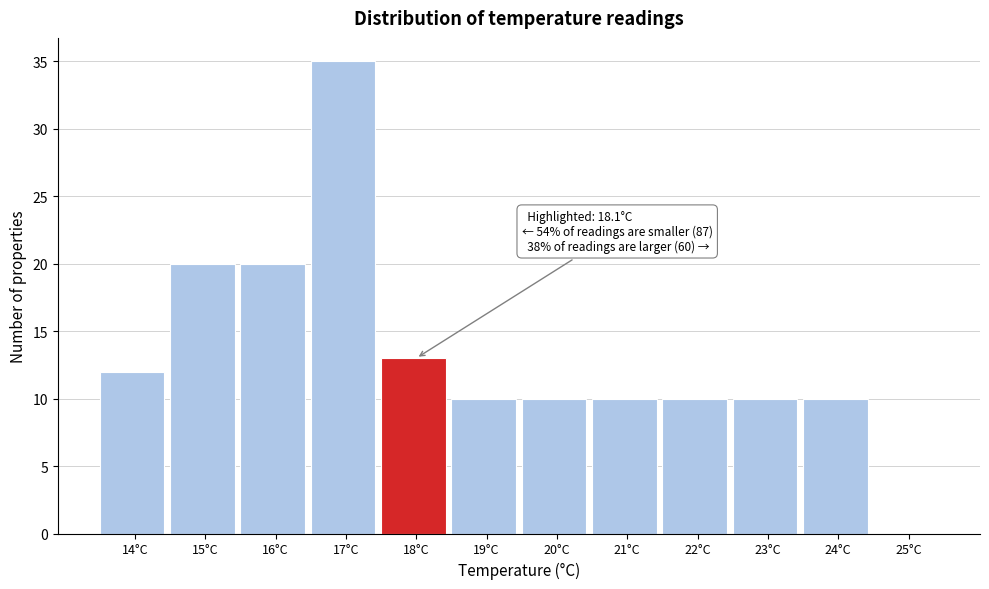

Reading left to right, list all the values displayed in this chart.

14°C=12	15°C=20	16°C=20	17°C=35	18°C=13	19°C=10	20°C=10	21°C=10	22°C=10	23°C=10	24°C=10	25°C=0